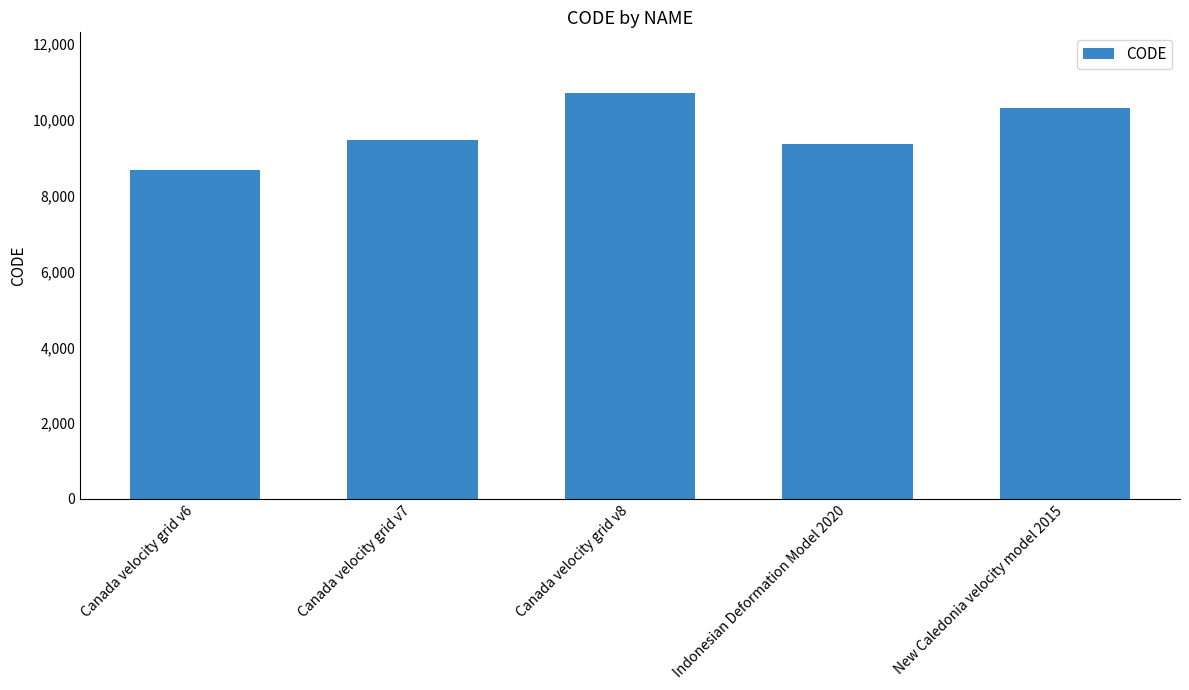

Reading left to right, what are all the values shown in this chart?

8676	9483	10707	9375	10323